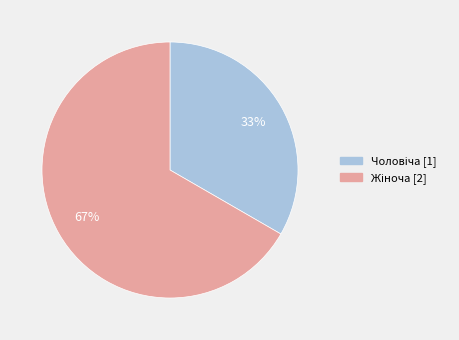

To the nearest percent, what is the average slice percentage?

50%